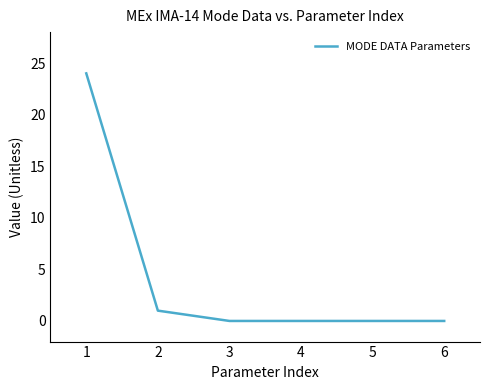

What is the difference between the second highest and second lowest values?

1